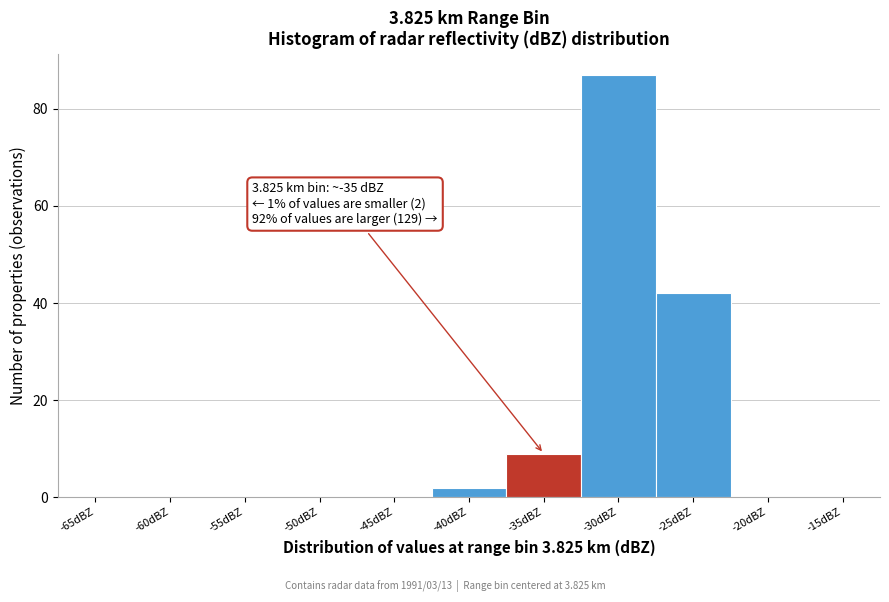

Reading left to right, extract all data points from this chart.

-65dBZ=0	-60dBZ=0	-55dBZ=0	-50dBZ=0	-45dBZ=0	-40dBZ=2	-35dBZ=9	-30dBZ=87	-25dBZ=42	-20dBZ=0	-15dBZ=0